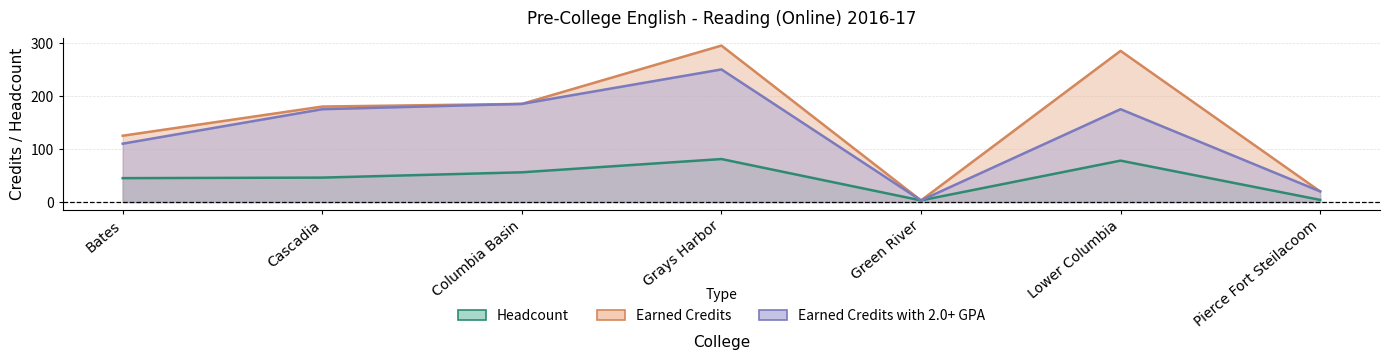

Where is the first local minimum for Headcount?

Green River